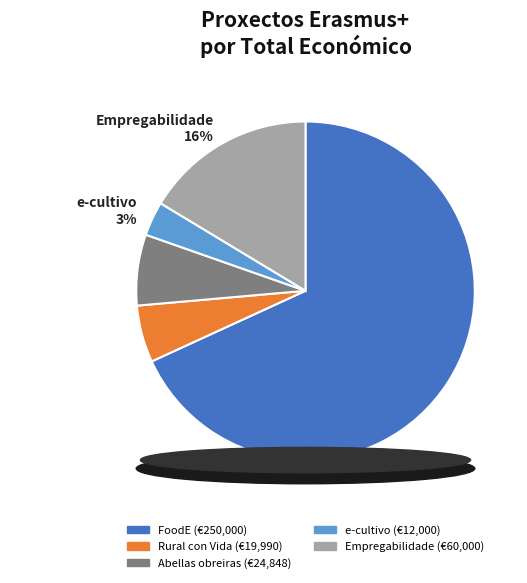

What is the ratio of the value at Empregabilidade to the value at e-cultivo?

5.0